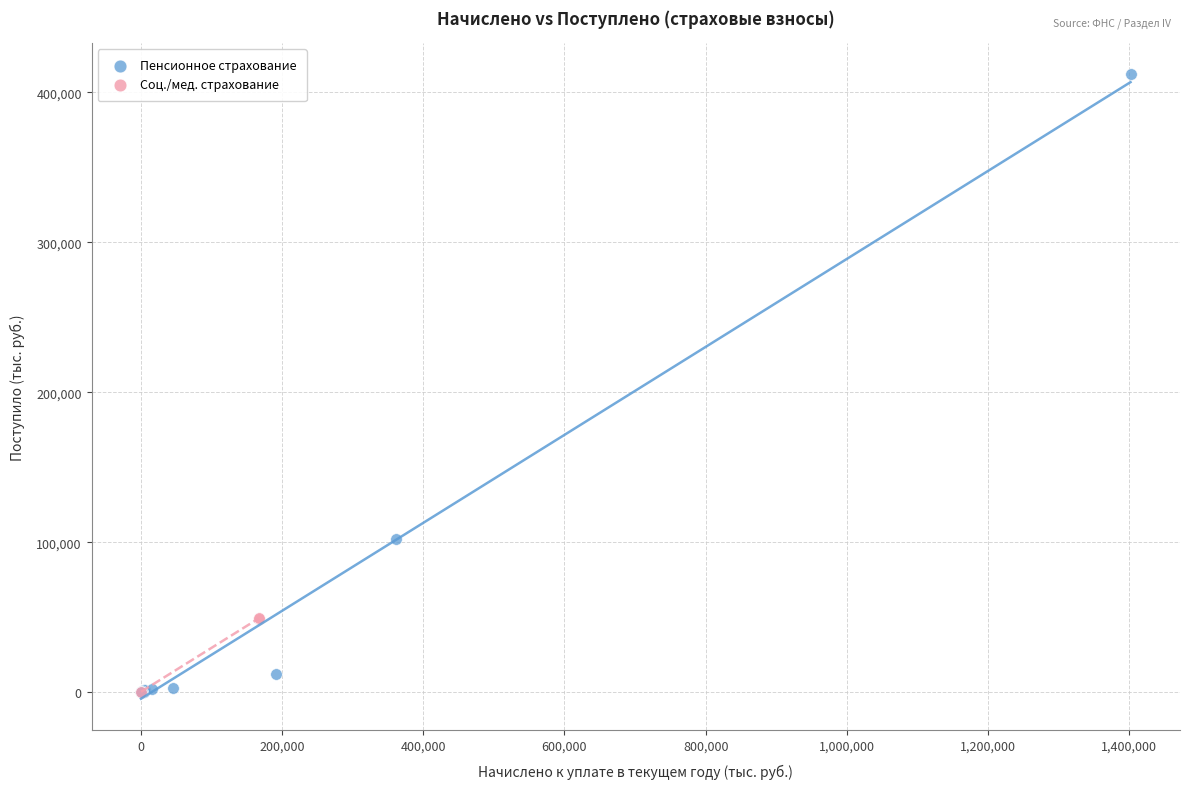

Which series reaches the maximum Y coordinate?

Пенсионное страхование